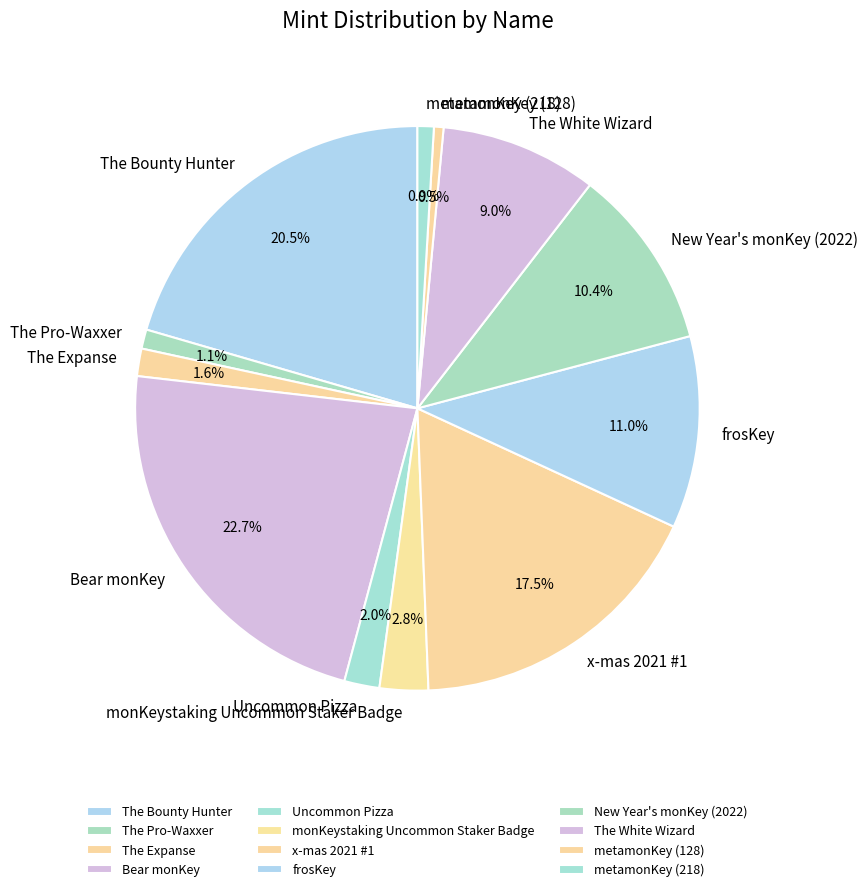

Is it true that The Expanse is 2% of the pie?

True